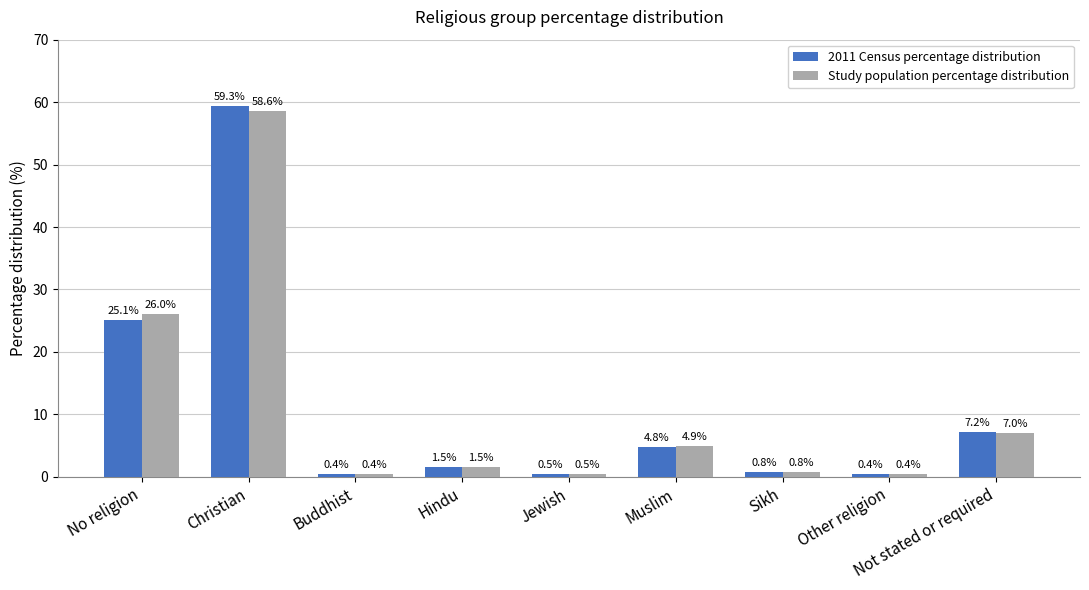

At how many categories does at least one series exceed 36?

1